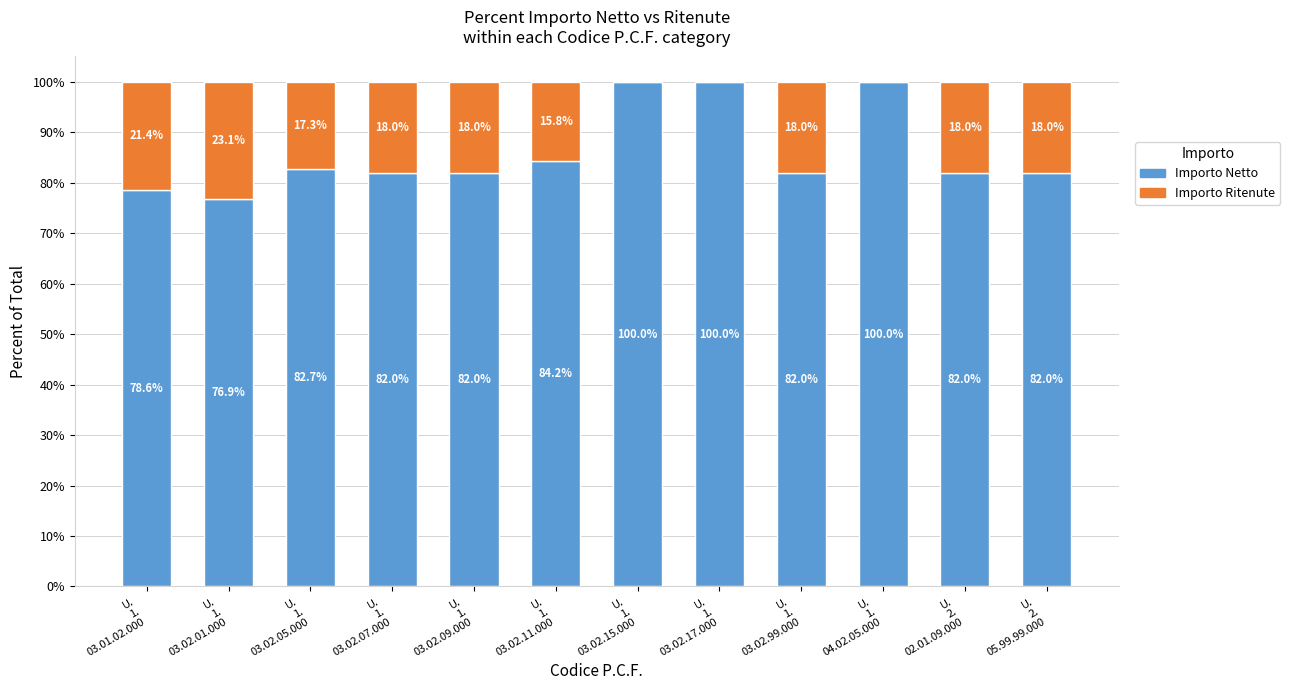

What is the maximum value for Importo Netto?

100.0